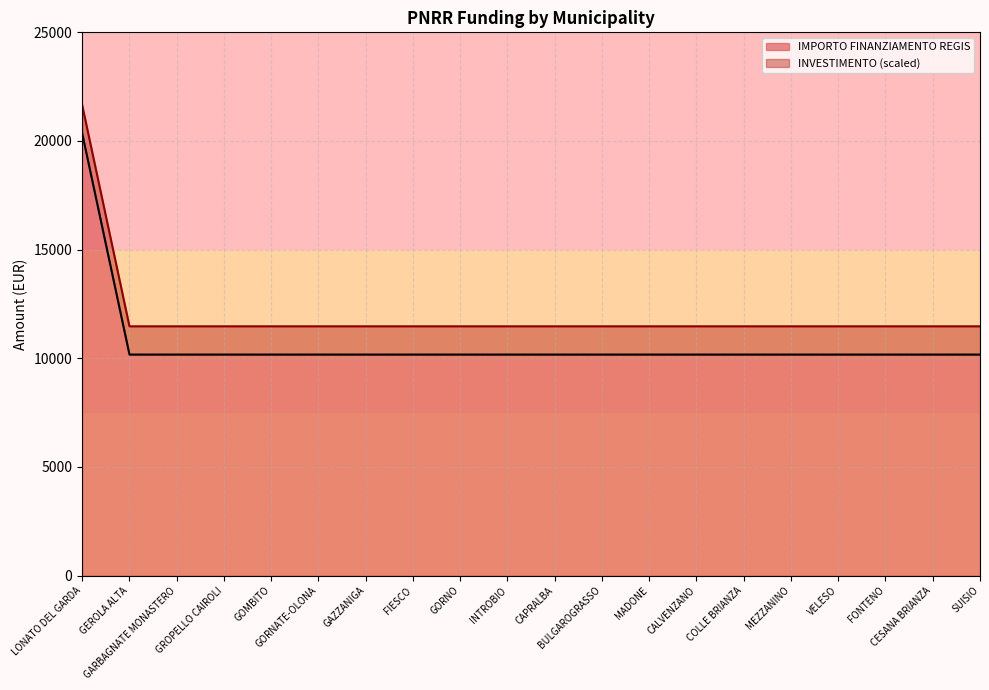

The chart shows a value of 10172 at GARBAGNATE MONASTERO. True or false?

True